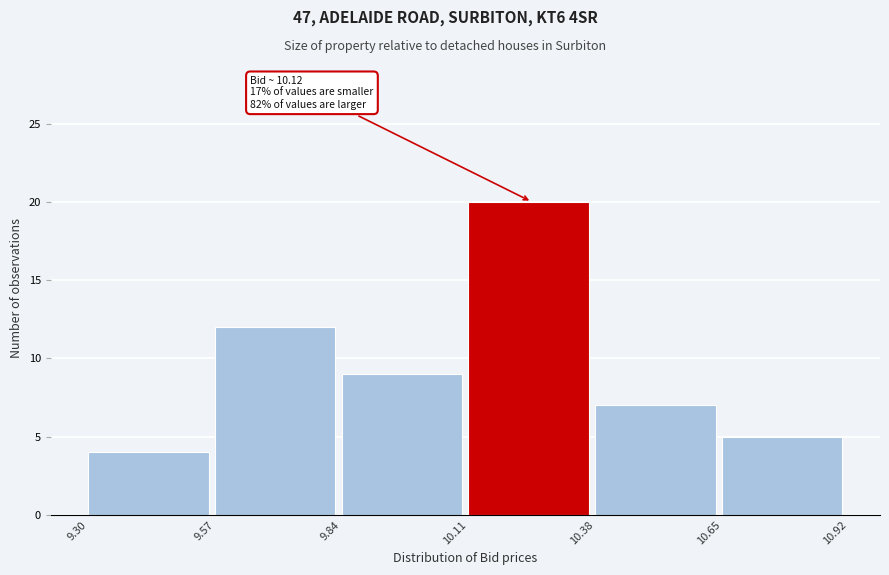

Over which range of the x-axis is the bar tallest?

10.11 to 10.38